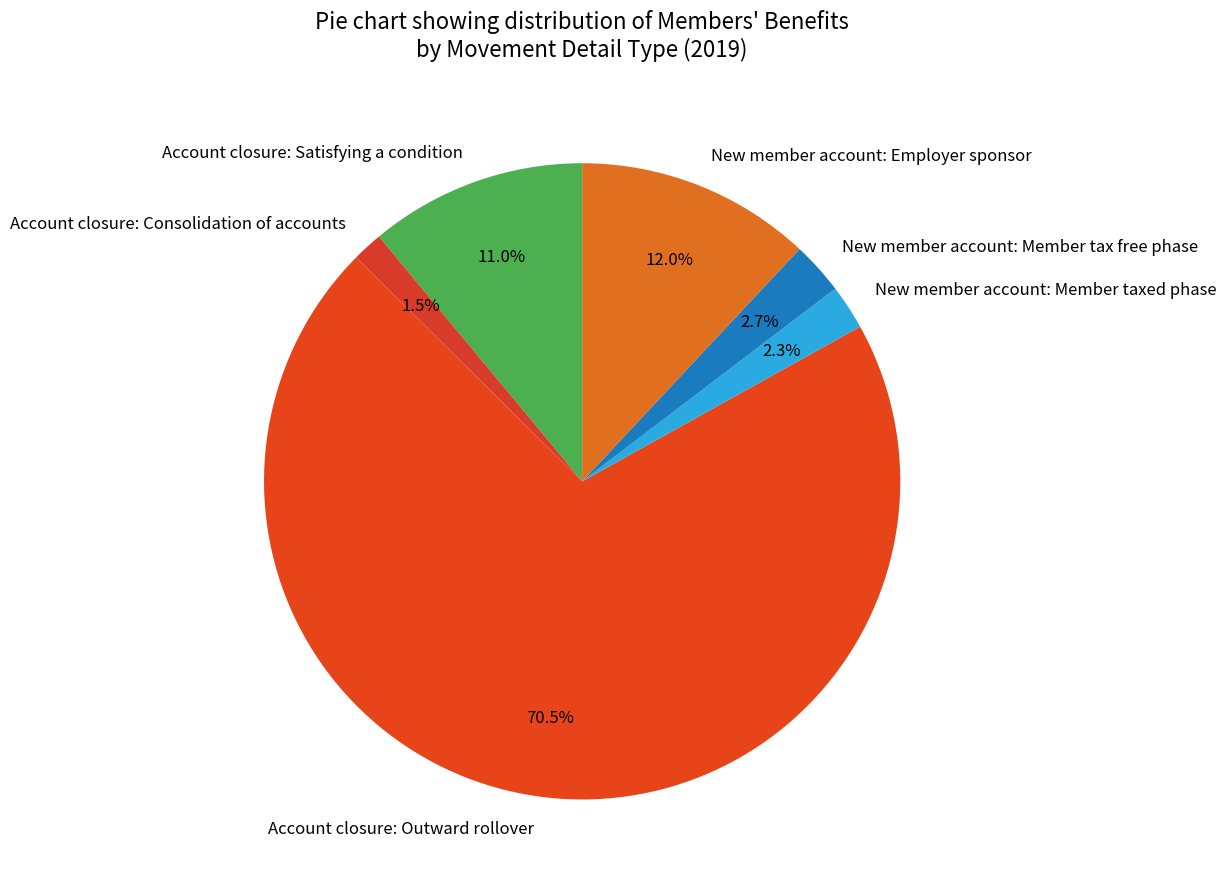

Is there any slice that represents more than half of the pie?

Yes